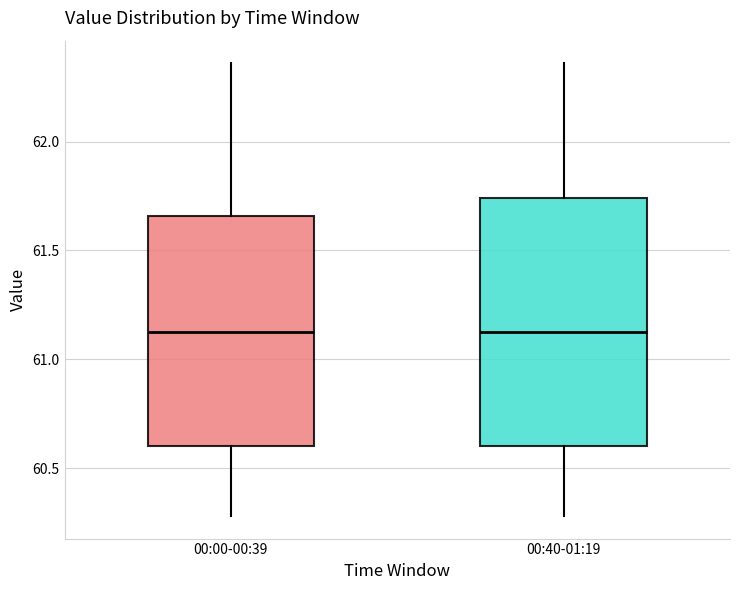

Which box is the tallest, from its lower edge to its upper edge?

00:40-01:19